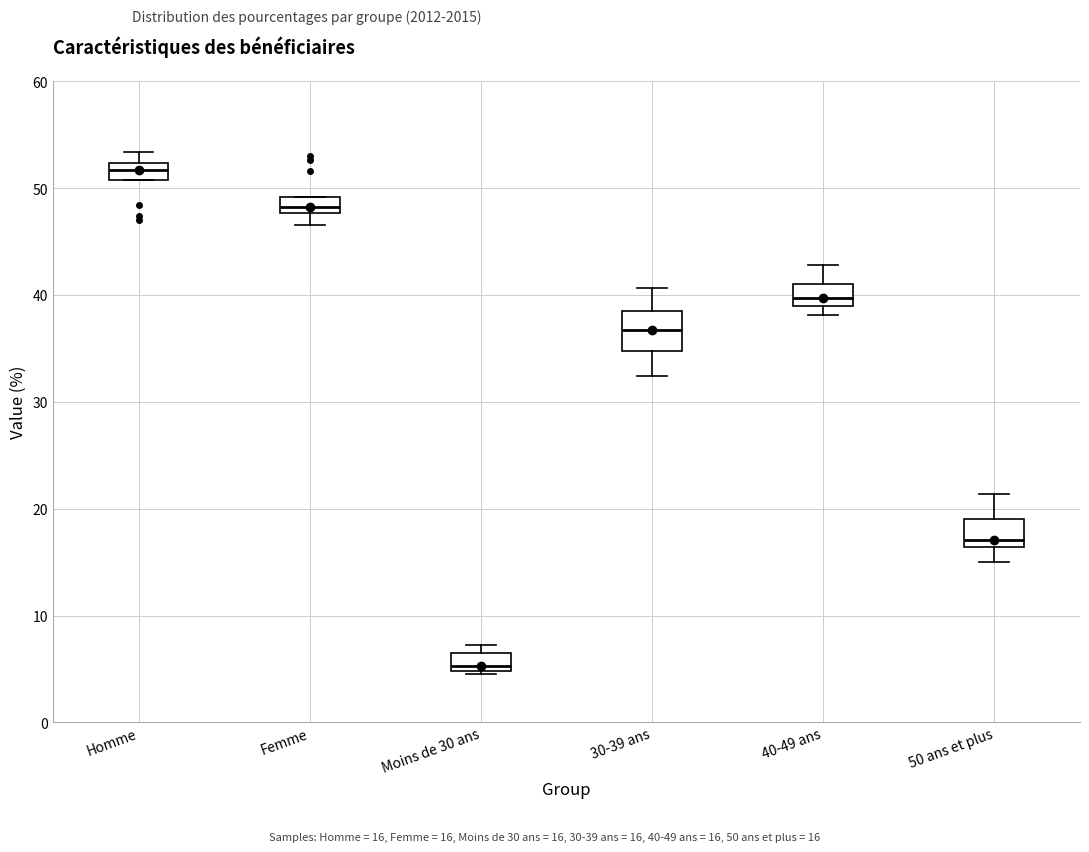

Reading left to right, transcribe this box plot: for each box, give where its median line is, the range the box spans, and where its two whiskers end, as read against the y-axis. The values are not printed on the chart, so give them approximately, as read against the axis.

Homme: median 52 (inside the box), box 51 to 52, whiskers 51 to 53
Femme: median 48 (inside the box), box 48 to 49, whiskers 47 to 49
Moins de 30 ans: median 5 (just above the box's lower edge), box 5 to 6, whiskers 5 to 7
30-39 ans: median 37, box 35 to 39, whiskers 32 to 41
40-49 ans: median 40, box 39 to 41, whiskers 38 to 43
50 ans et plus: median 17, box 16 to 19, whiskers 15 to 21